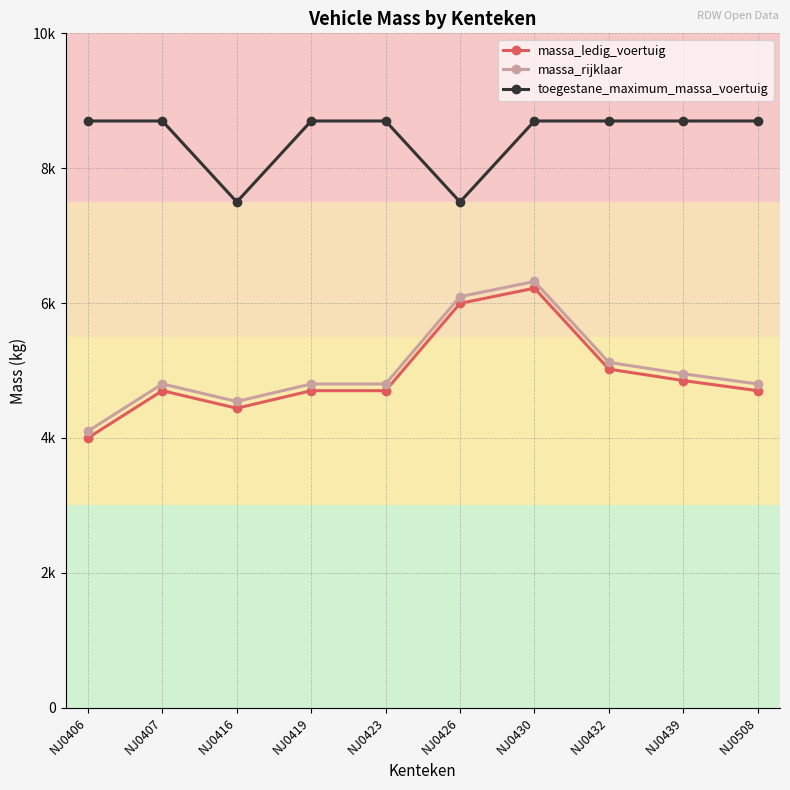

What are all the series names shown in the legend?

massa_ledig_voertuig, massa_rijklaar, toegestane_maximum_massa_voertuig